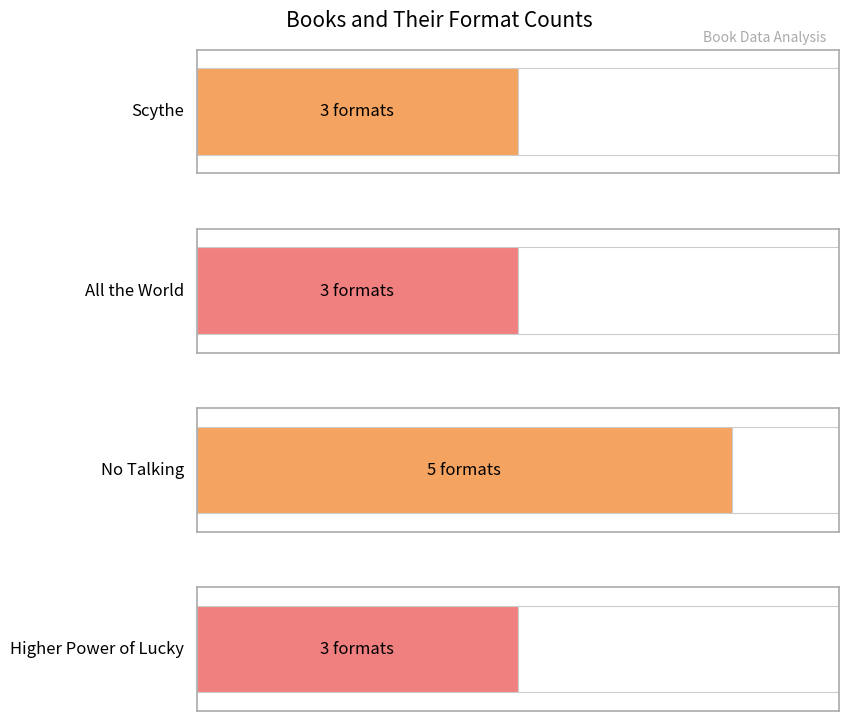

The value at No Talking is 5. True or false?

True